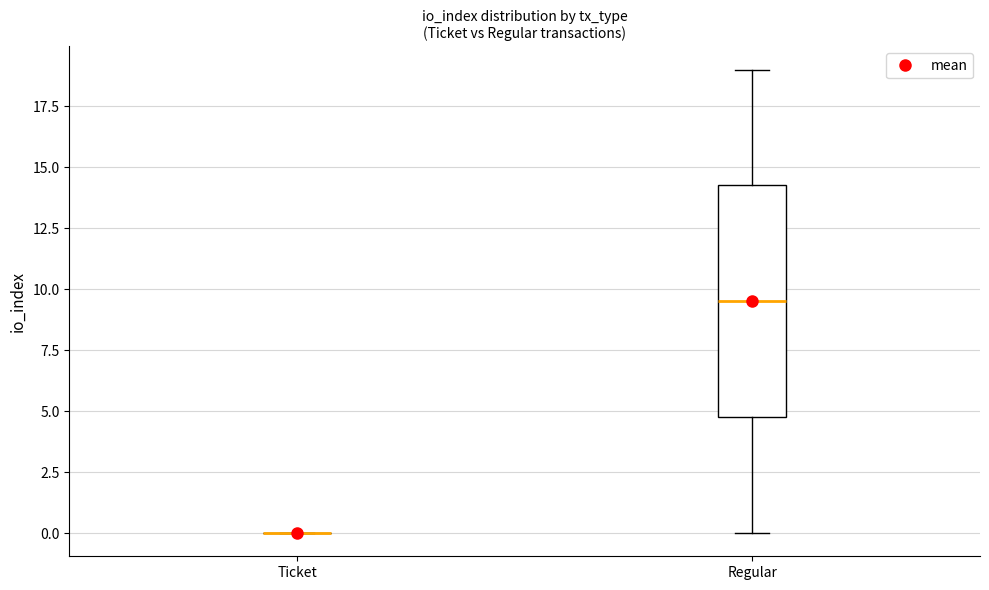

Comparing the boxes themselves (not the whiskers), which one is the tallest?

Regular